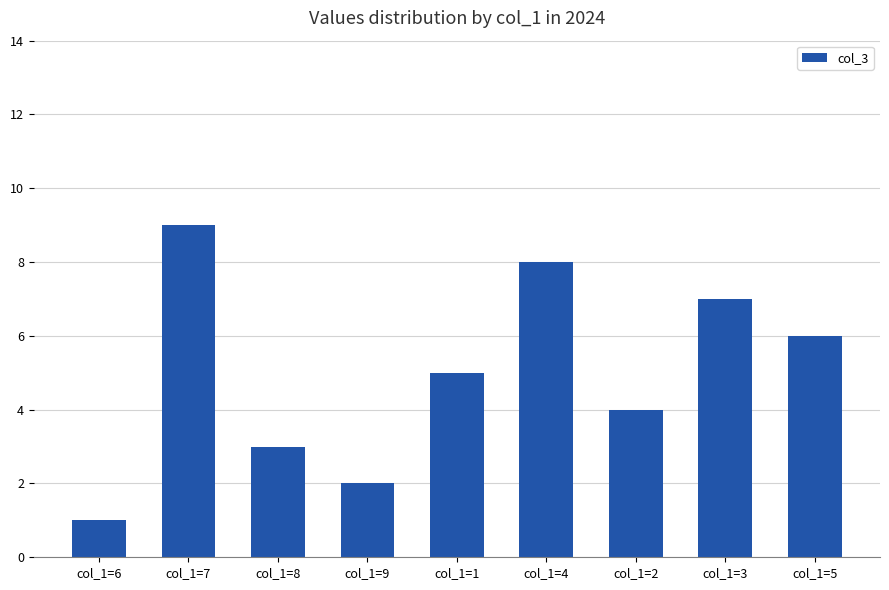

What is the minimum value shown in the chart?

1